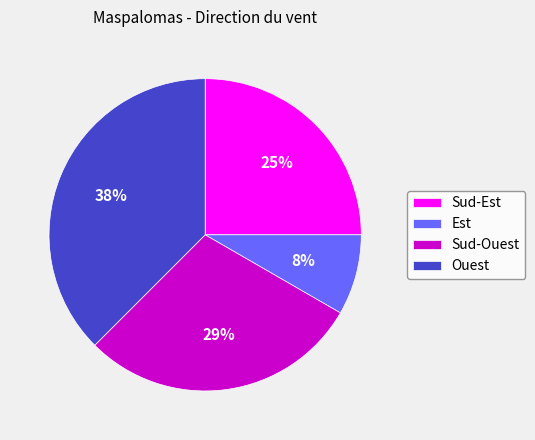

The Ouest slice represents 38% of the pie. True or false?

True